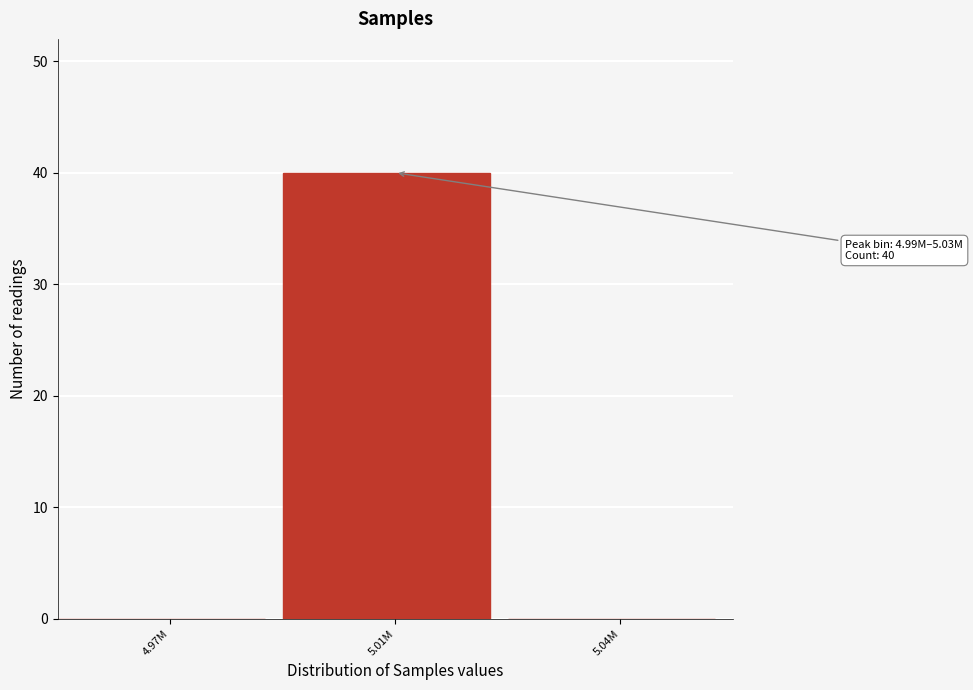

Reading left to right, what are all the values shown in this chart?

4.97M=0	5.01M=40	5.04M=0